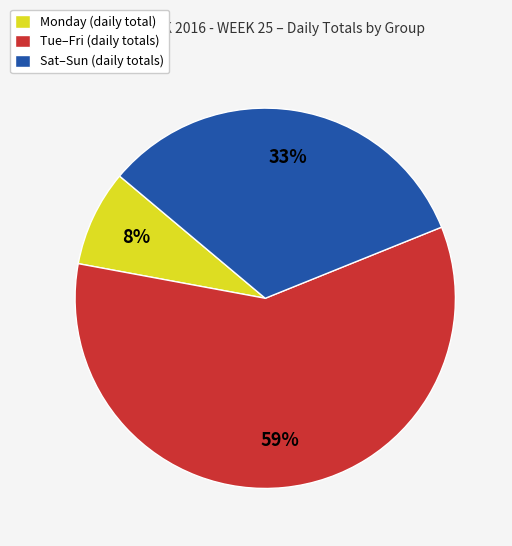

Rank the categories by value from lowest to highest.

Monday (daily total), Sat–Sun (daily totals), Tue–Fri (daily totals)